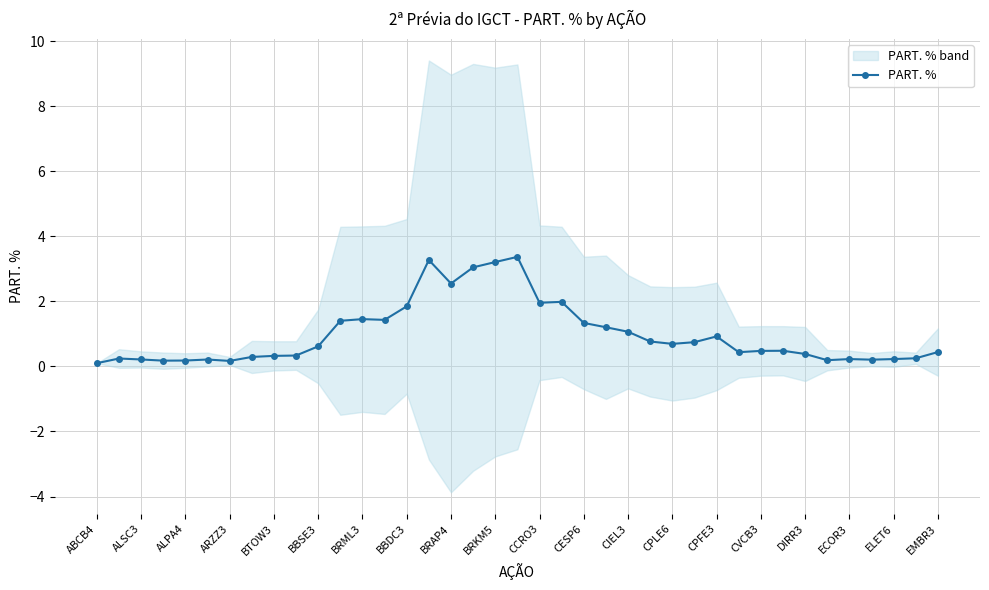

Is this an area chart (filled region under the line)?

No